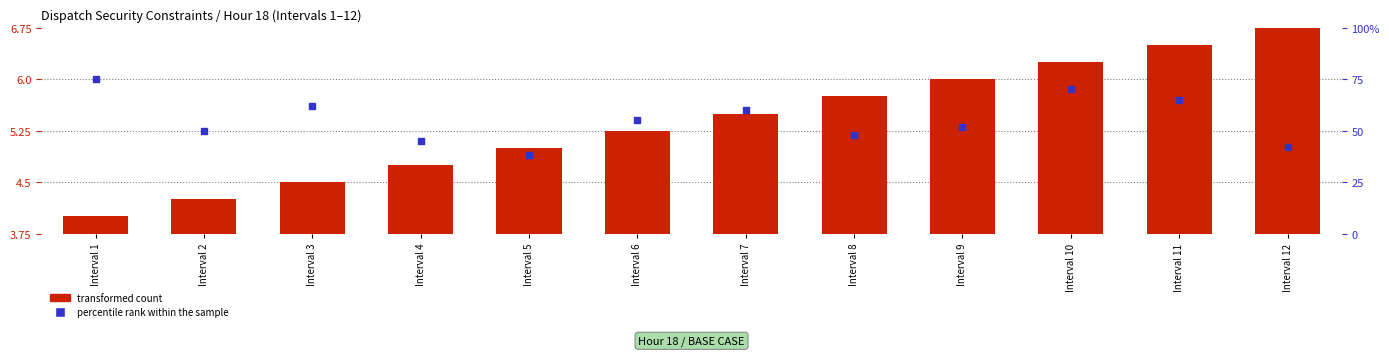

At which category is the sum across all series the highest?

Interval 1